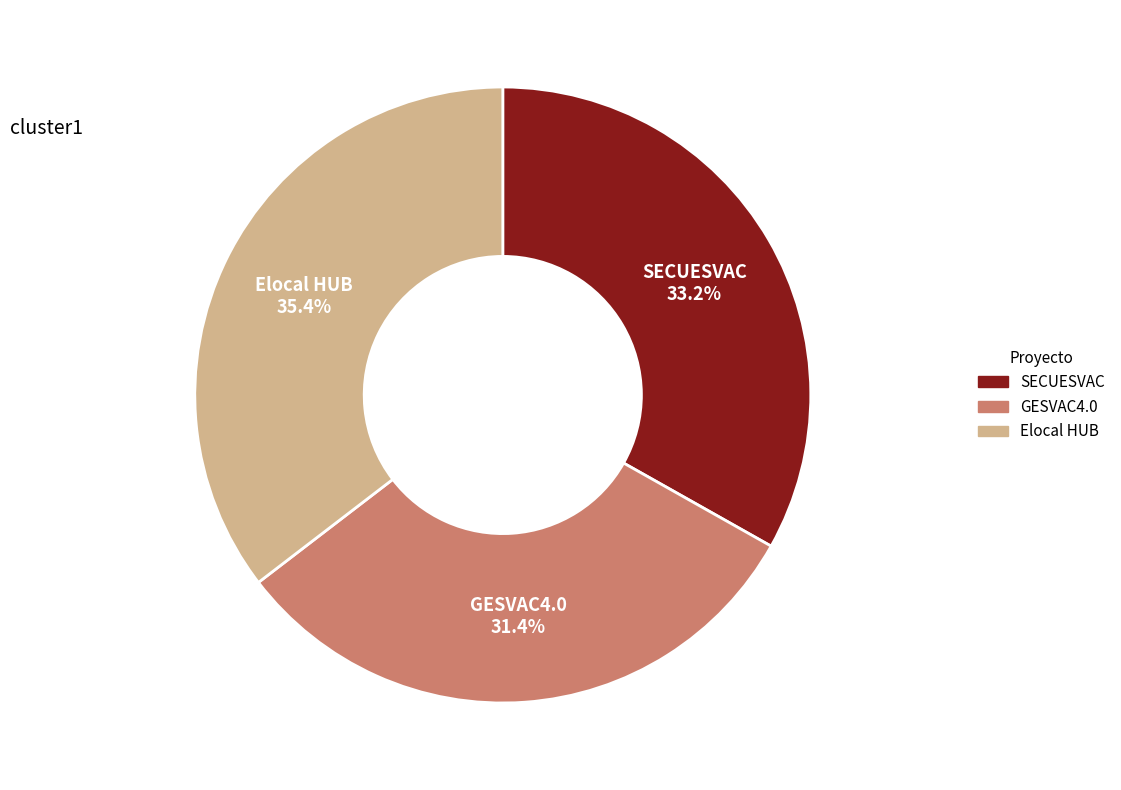

What portion of the pie excludes GESVAC4.0?

68.6%